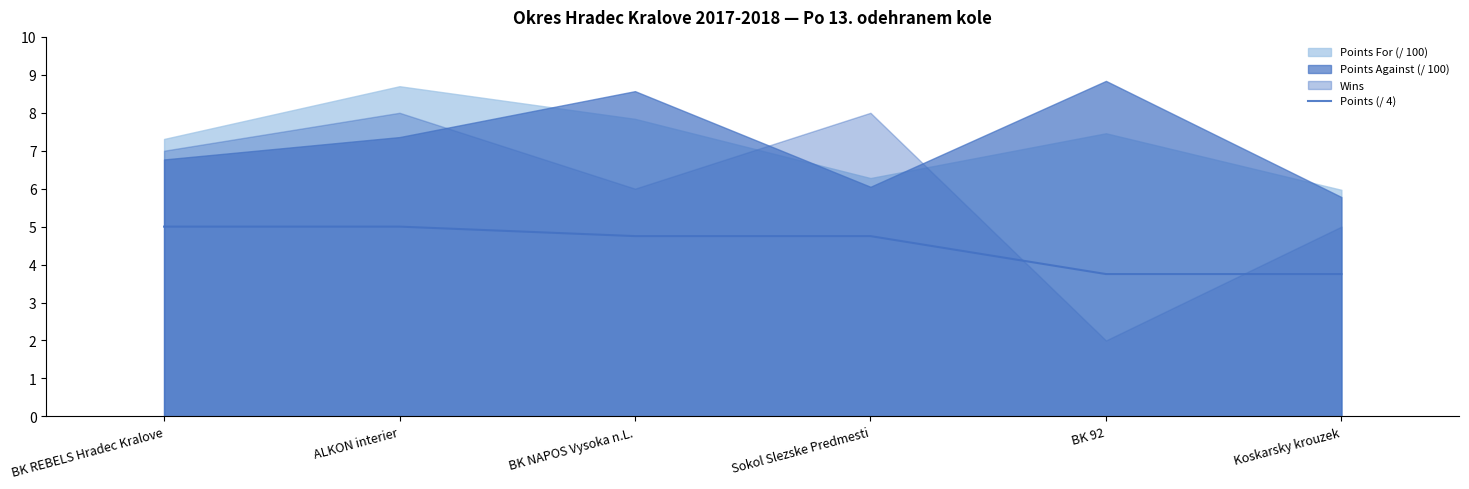

What value does the data have at ALKON interier?

5.0